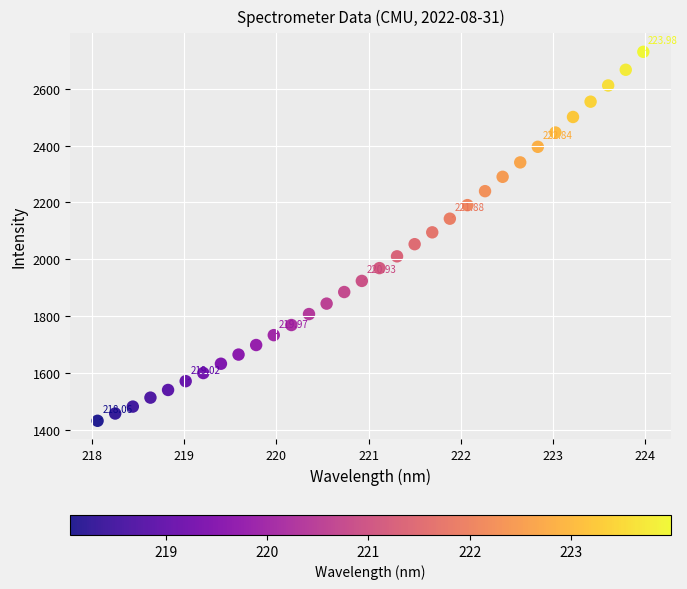

What is the range of Y values (max minus min)?

1298.5